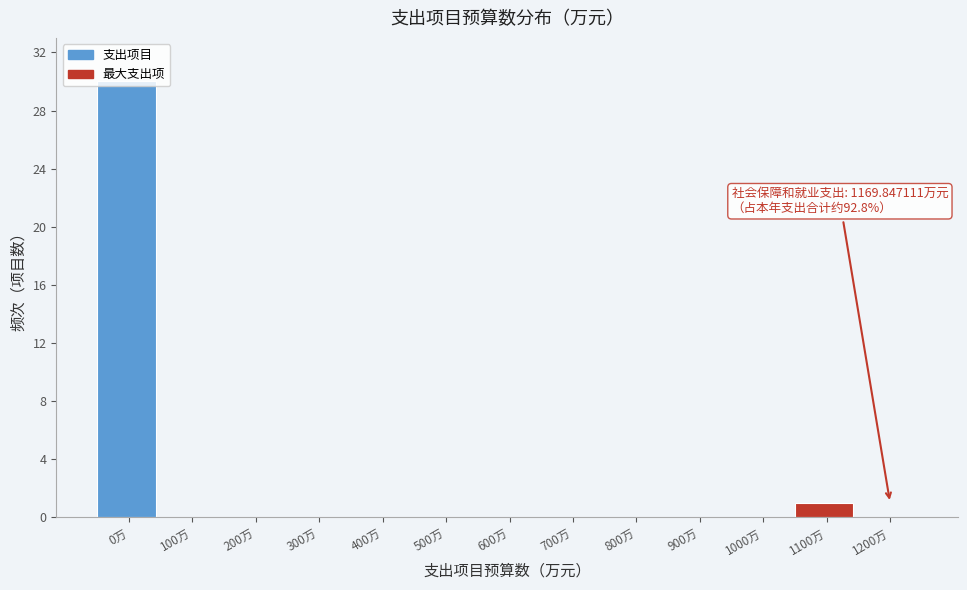

True or false: the data shows 30 at 0万.

True